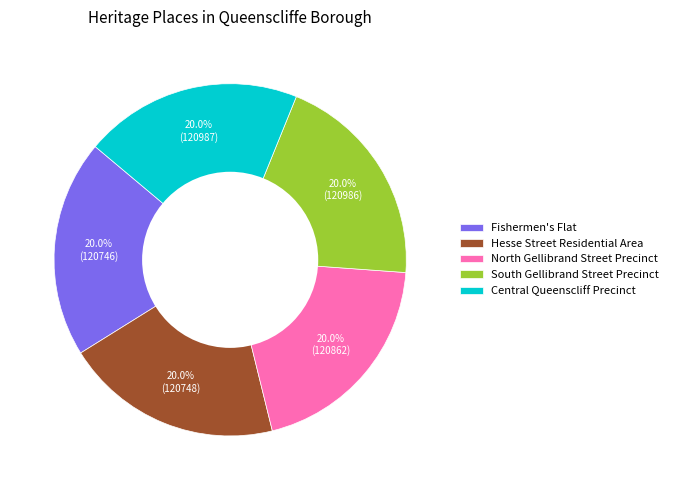

What is the ratio of the value at South Gellibrand Street Precinct to the value at North Gellibrand Street Precinct?

1.0